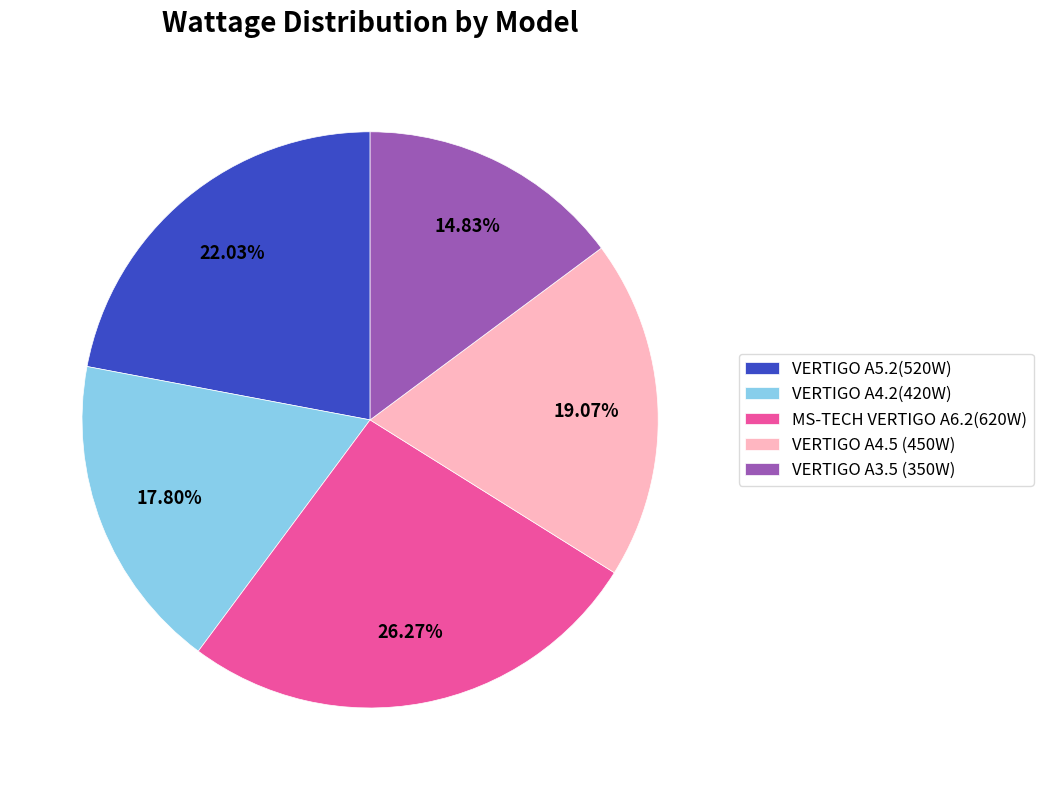

Approximately how many times larger is the value at VERTIGO A4.2(420W) compared to VERTIGO A5.2(520W)?

0.8